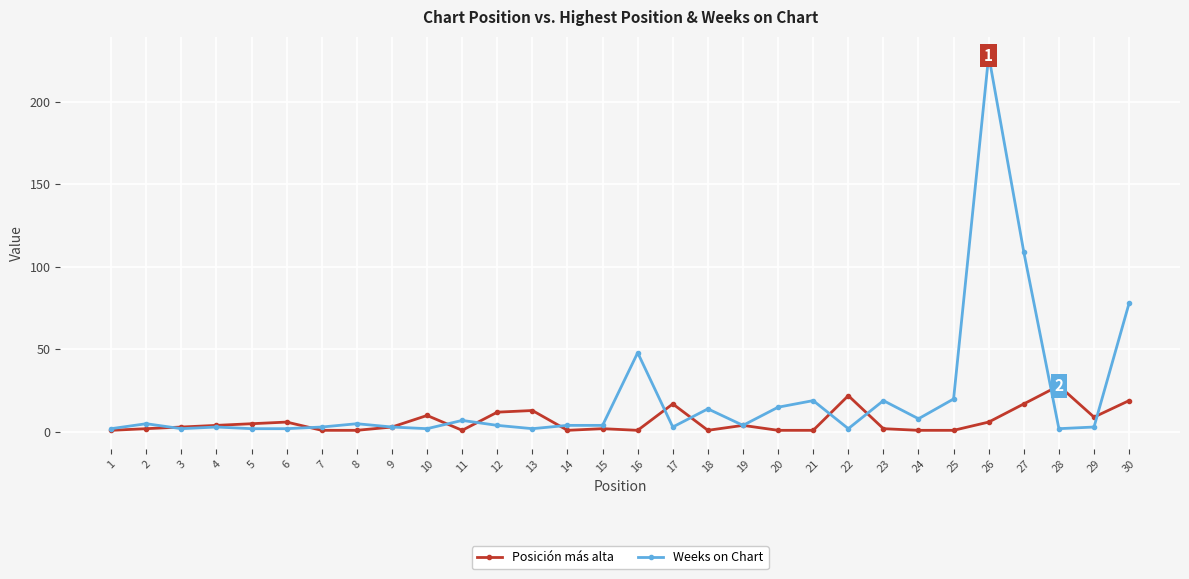

Rank the series by their average value, from lowest to highest.

Posición más alta, Weeks on Chart